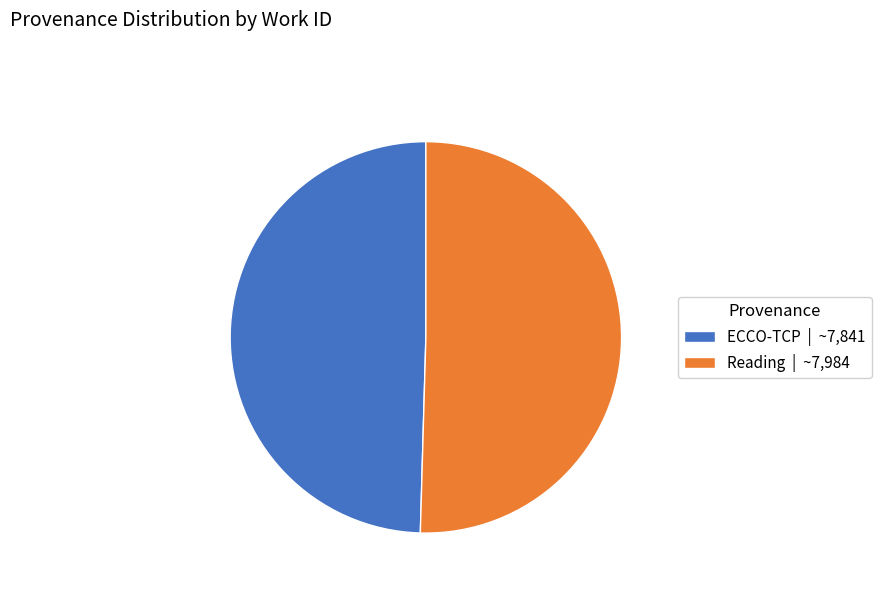

Combined, do Reading | ~7,984 and ECCO-TCP | ~7,841 account for over 50%?

Yes